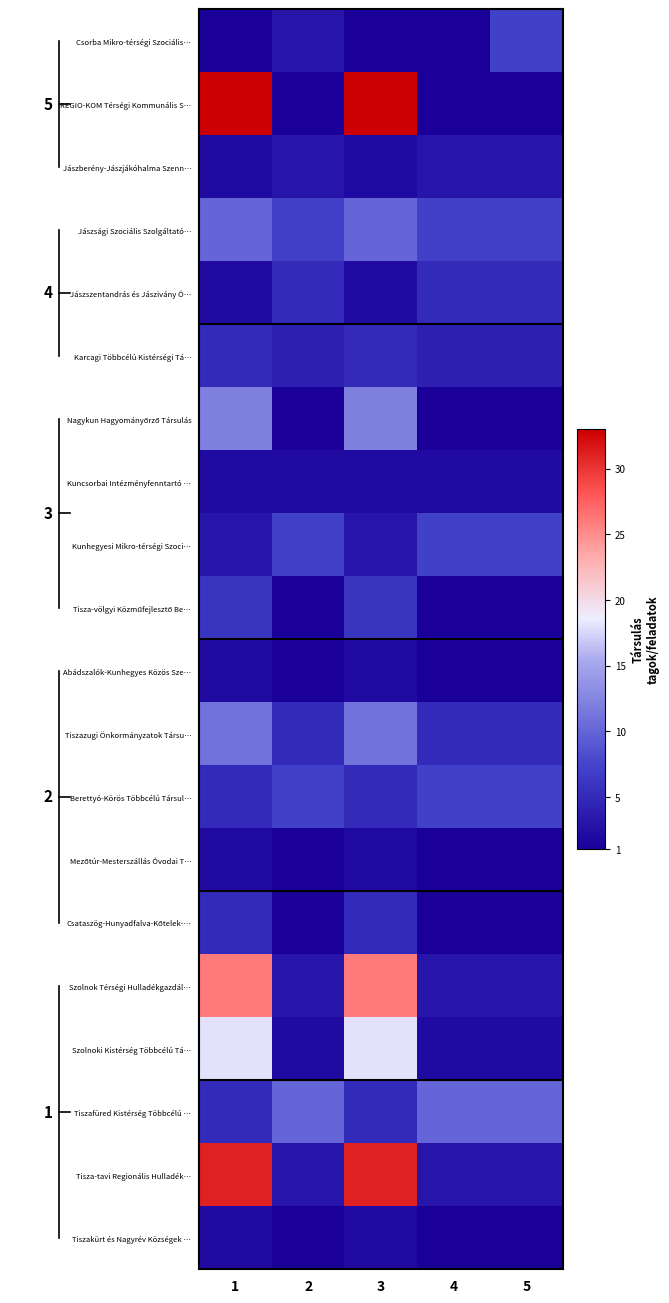

At which category is the sum across all series the highest?

1